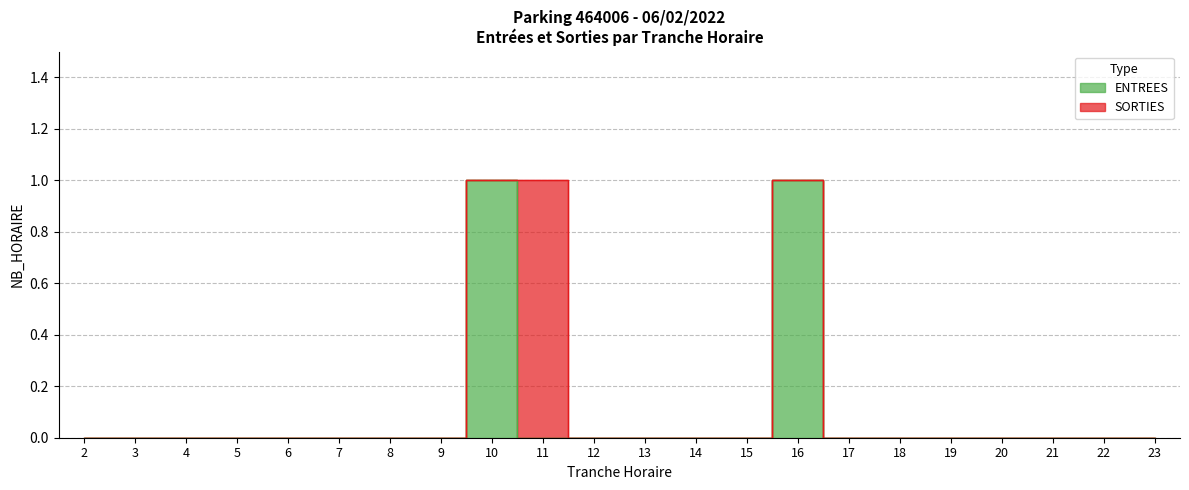

Which label corresponds to the smallest value in the chart?

2